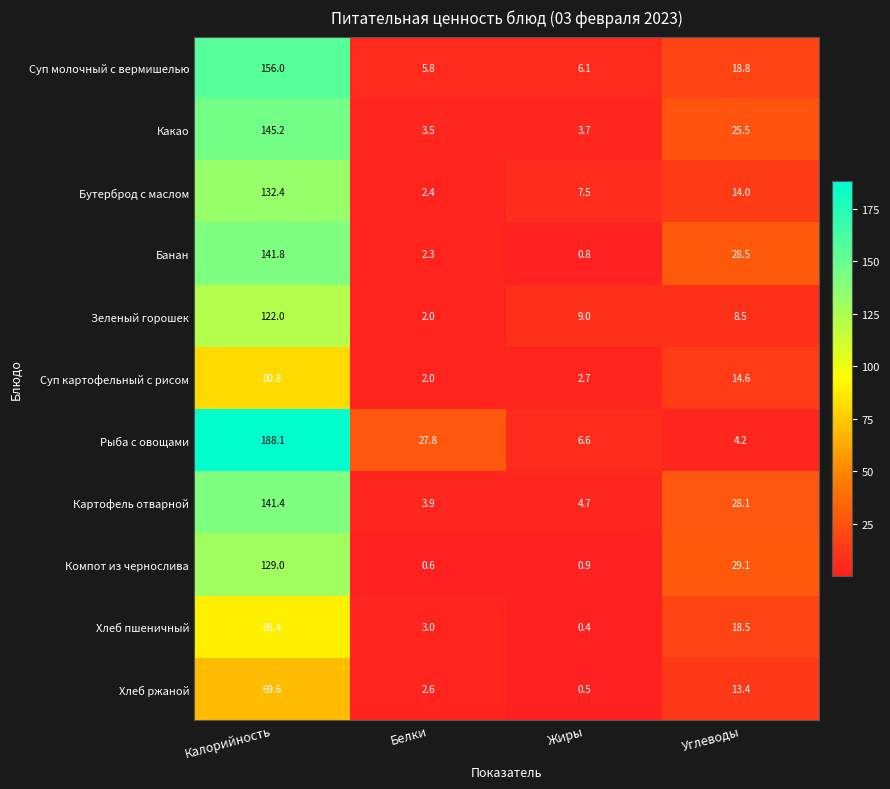

The value of Хлеб пшеничный at Белки is 3.0. True or false?

True